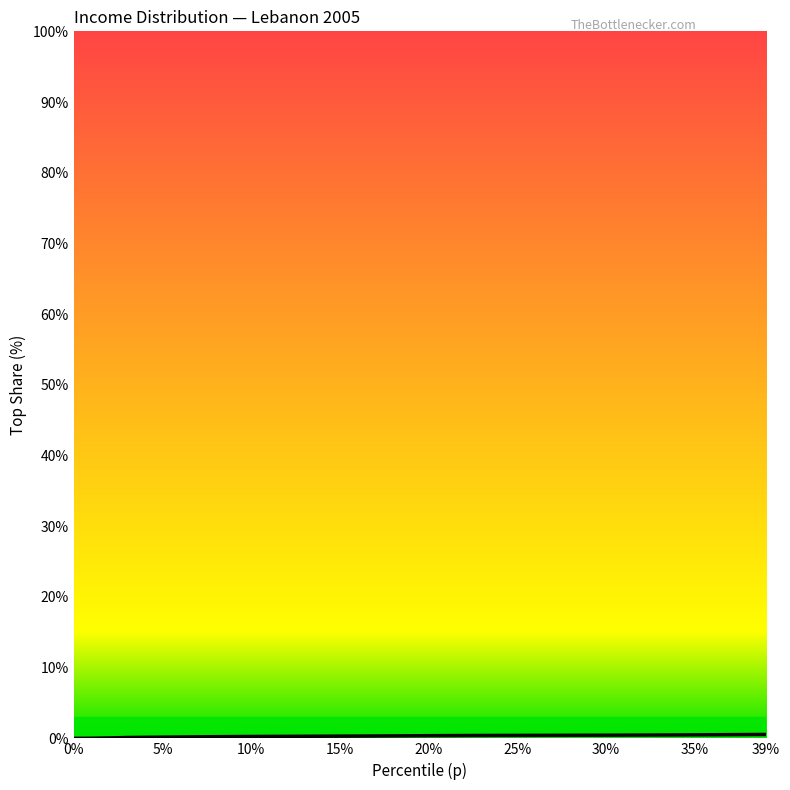

How many lines are shown in the chart?

1